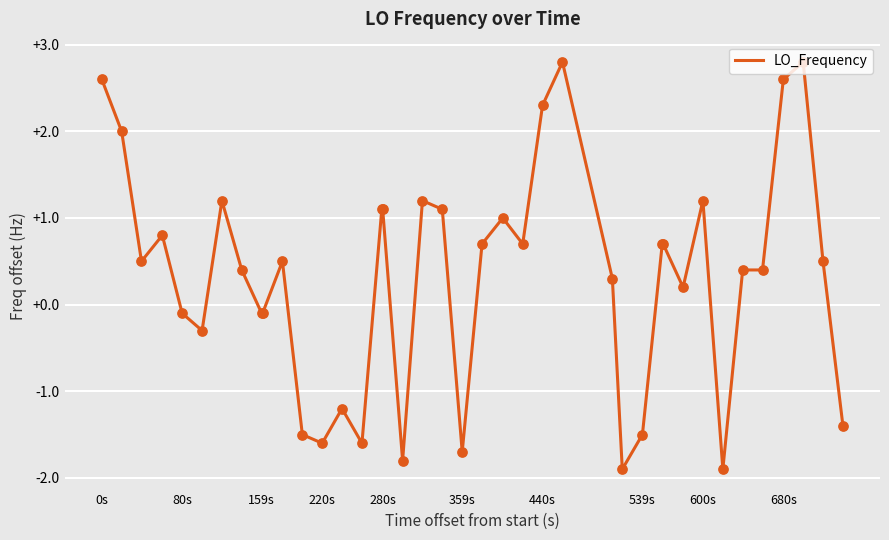

What is the difference between the maximum and minimum values?

4.7